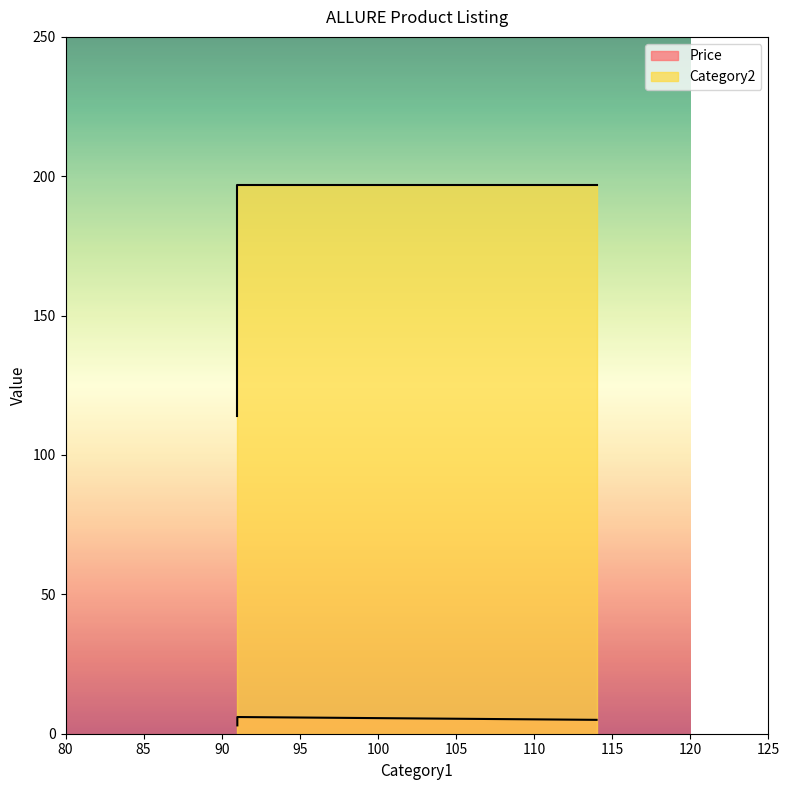

Rank the categories by value from lowest to highest.

114, 91, 91, 91